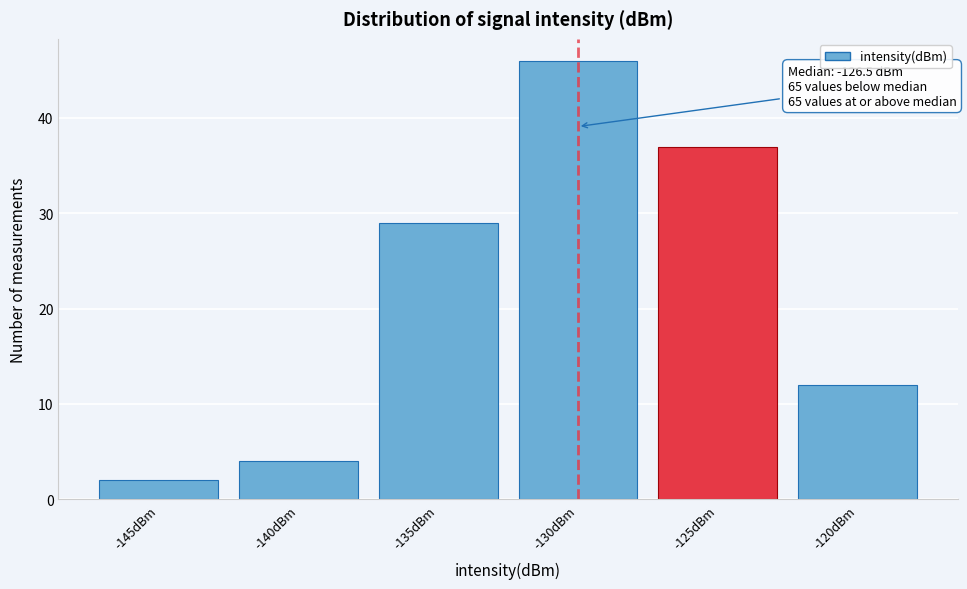

Reading left to right, what are all the values shown in this chart?

2	4	29	46	37	12